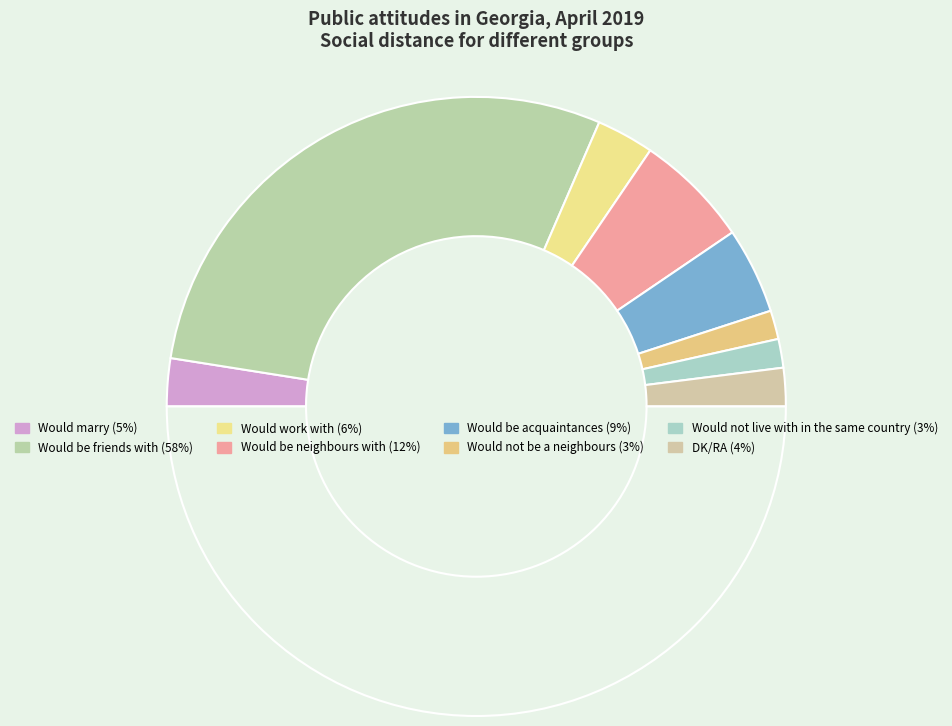

Which category has the biggest portion of the pie?

Would be friends with